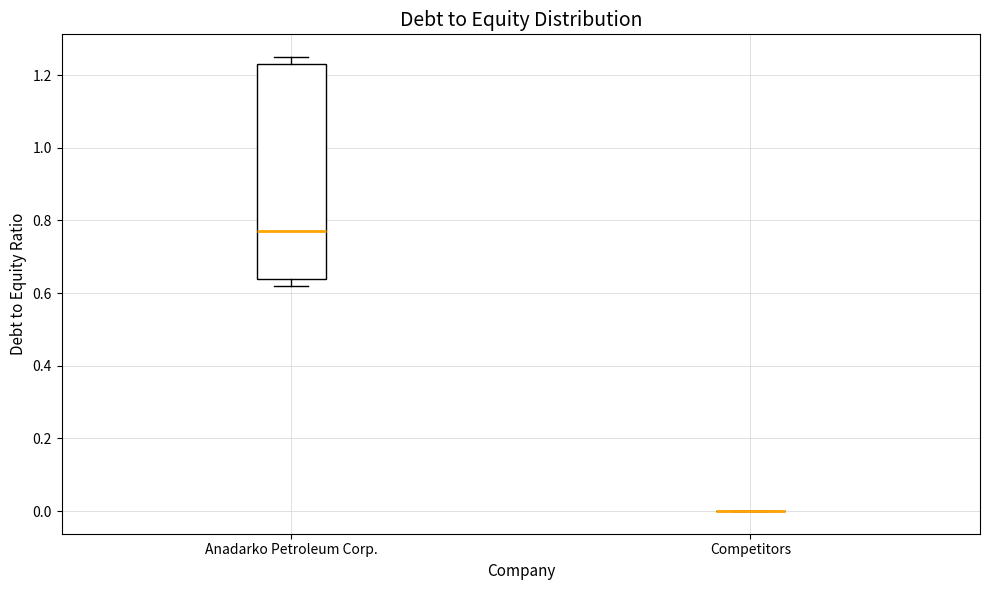

Reading left to right, transcribe this box plot: for each box, give where its median line is, the range the box spans, and where its two whiskers end, as read against the y-axis. The values are not printed on the chart, so give them approximately, as read against the axis.

Anadarko Petroleum Corp.: median 0.78, box 0.64 to 1.24, whiskers 0.62 to 1.26
Competitors: box collapsed to a line at 0.00, whiskers 0.00 to 0.00